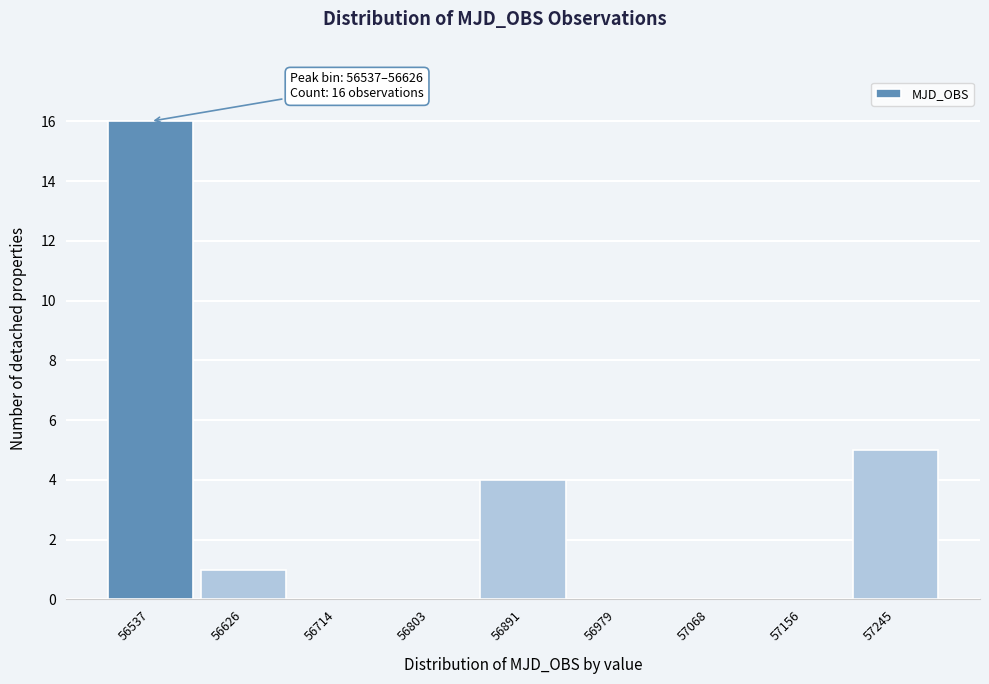

Reading left to right, extract all data points from this chart.

56537=16	56626=1	56714=0	56803=0	56891=4	56979=0	57068=0	57156=0	57245=5